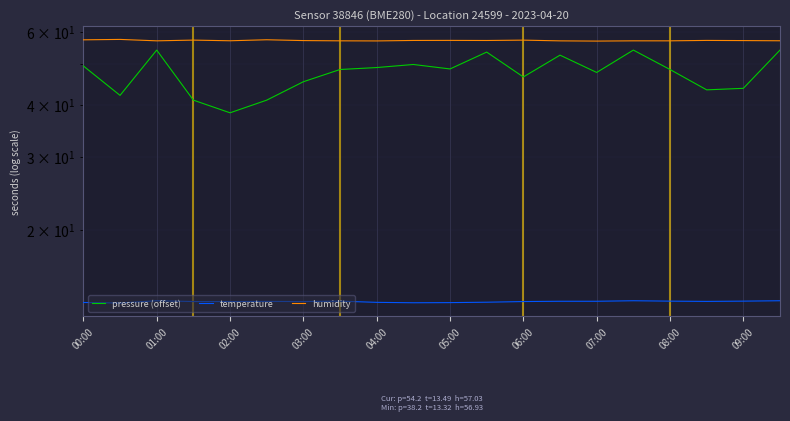

At which category is the sum across all series the highest?

19